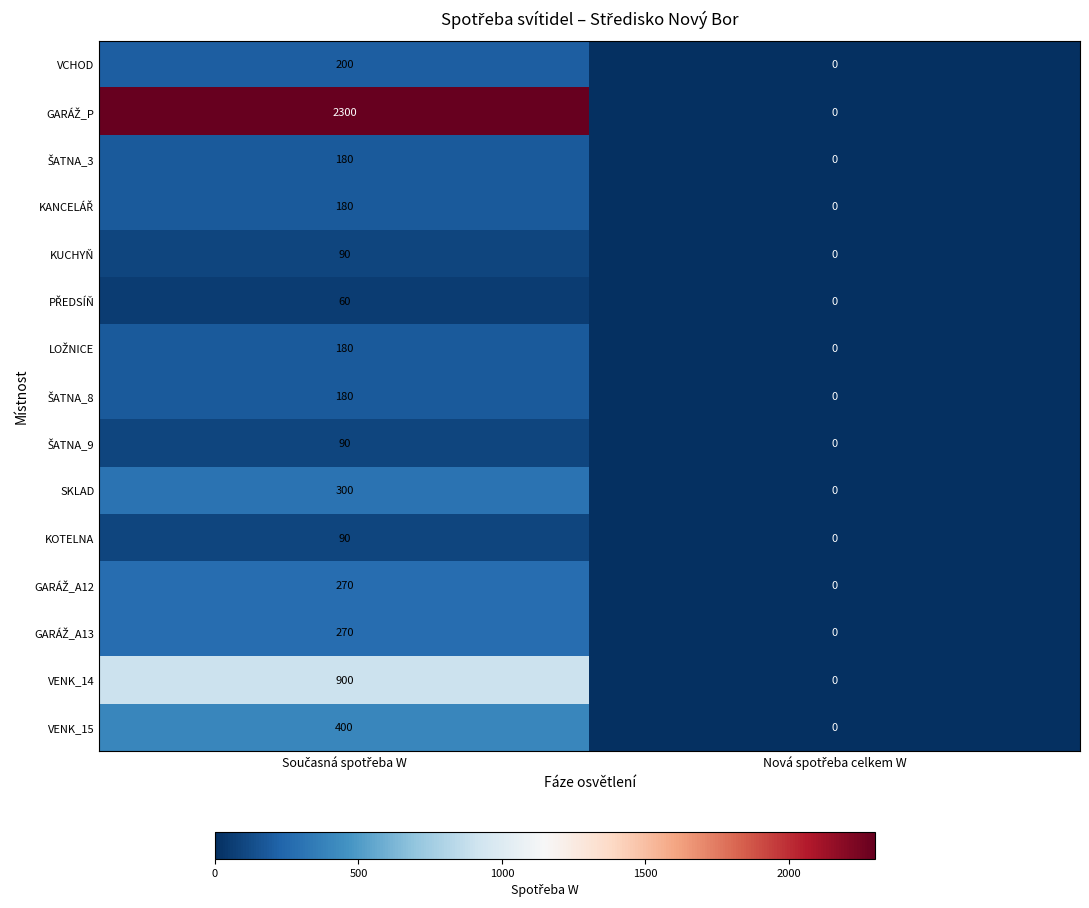

What is the difference between the maximum and minimum values in the VCHOD series?

200